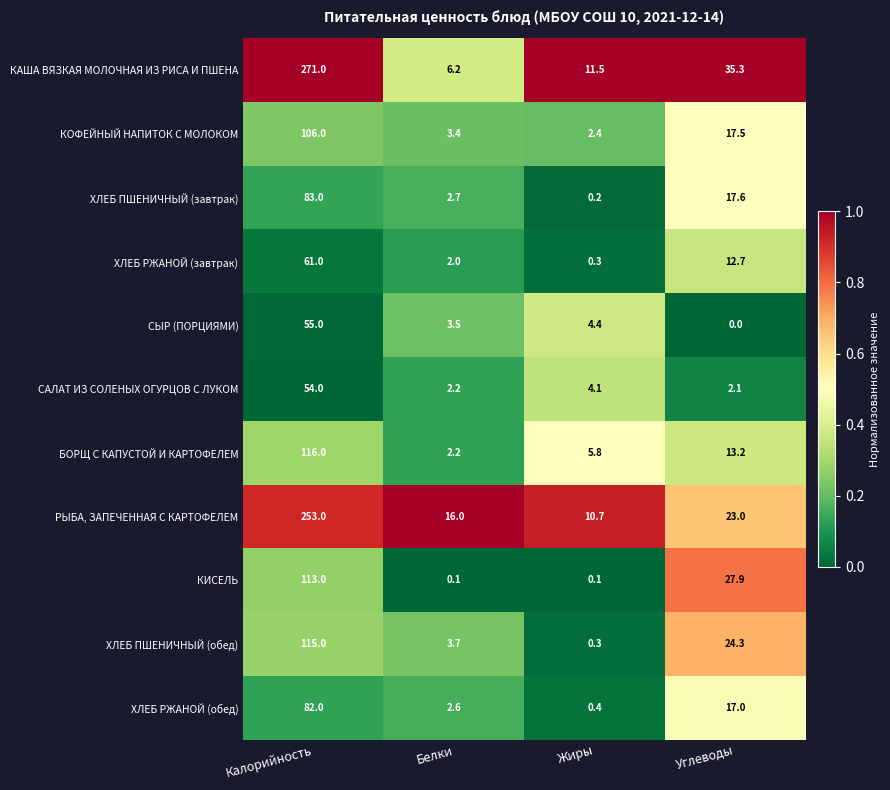

What is the maximum value shown in the chart?

271.0